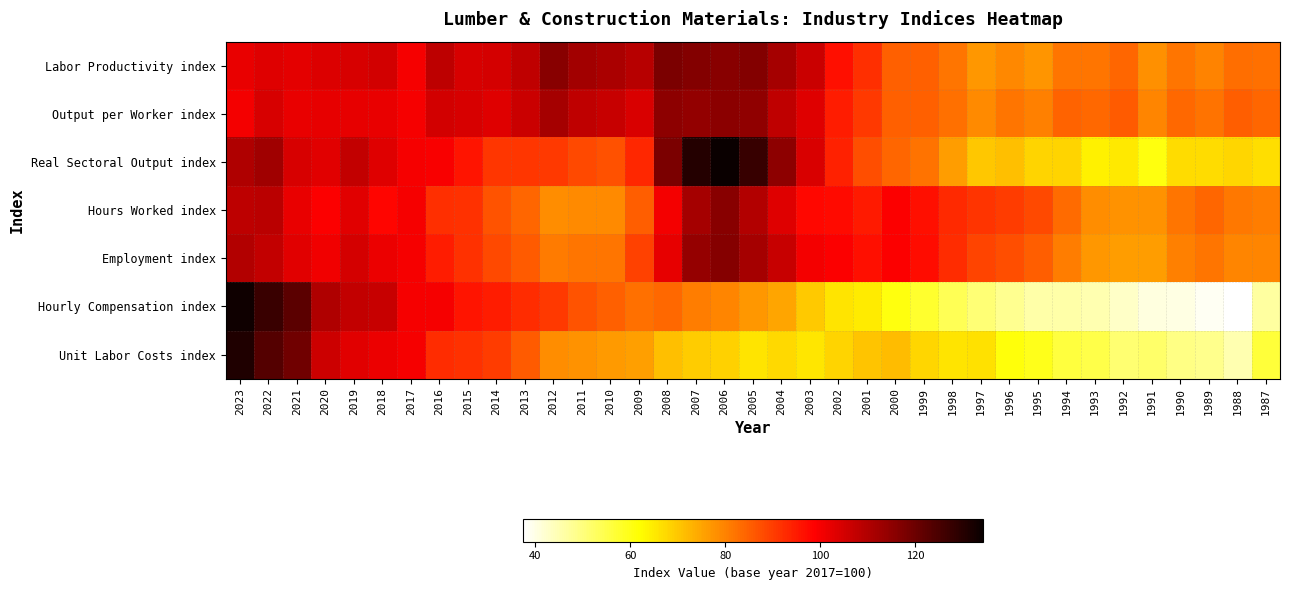

How many series are shown in this chart?

7